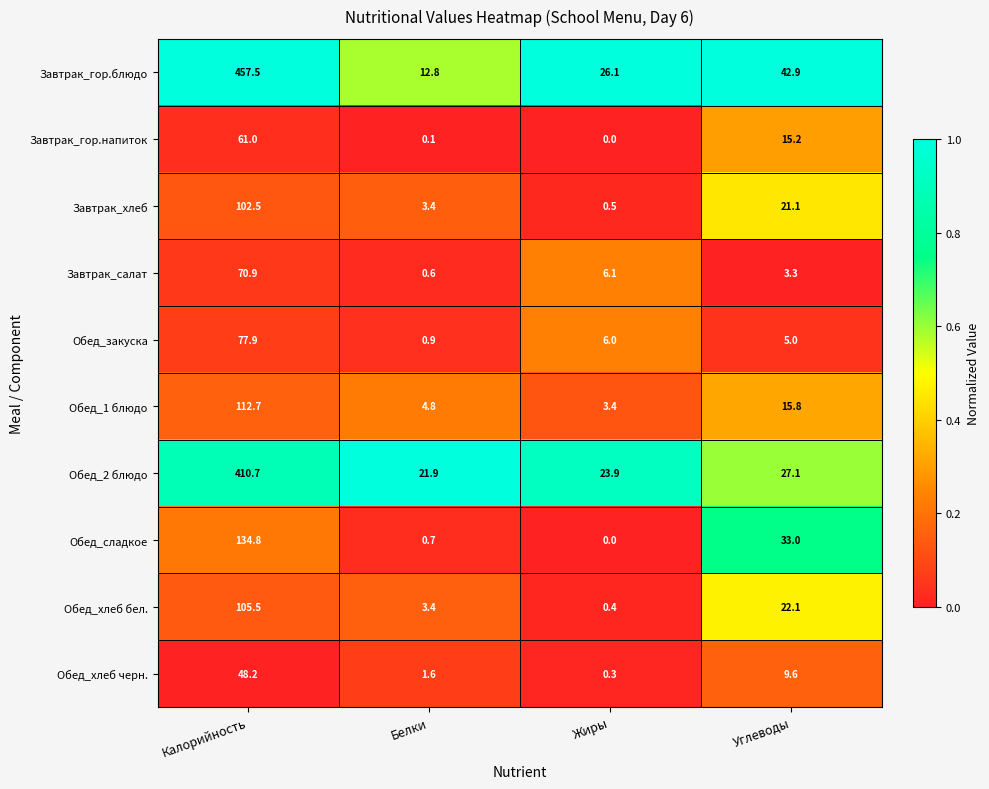

What is the spread (max minus min) of values at Белки?

21.8